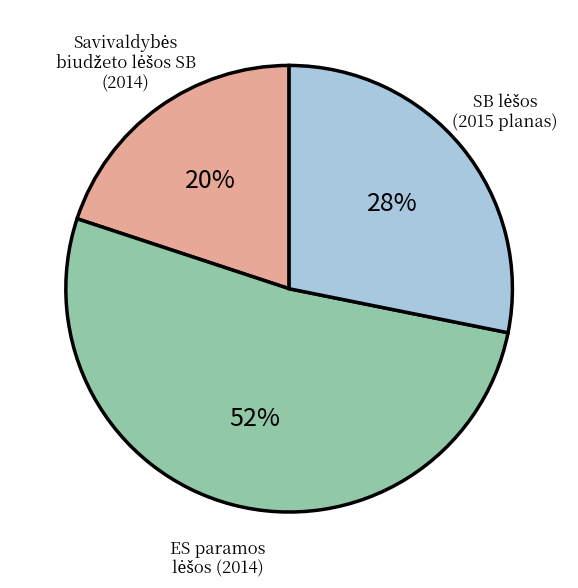

To the nearest percent, what is the difference between the largest and smallest slice percentages?

32%